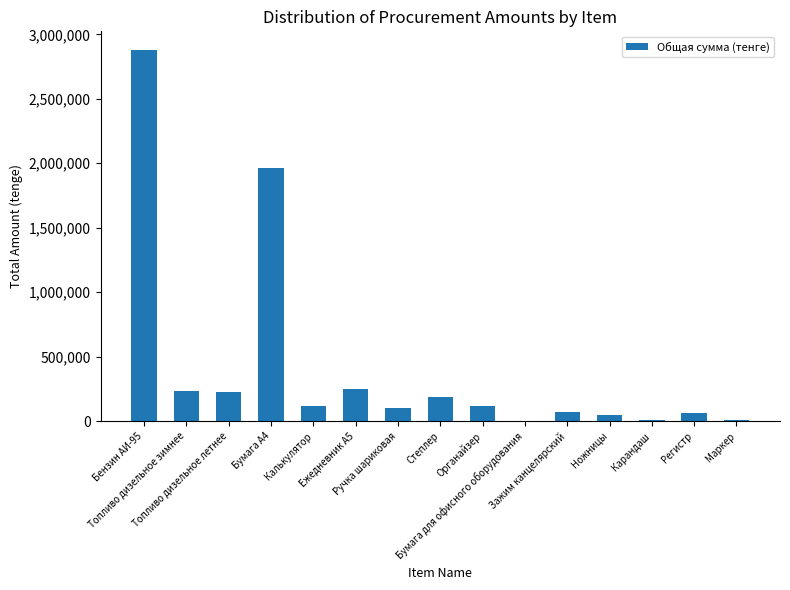

What is the sum of all values?

6284050.9